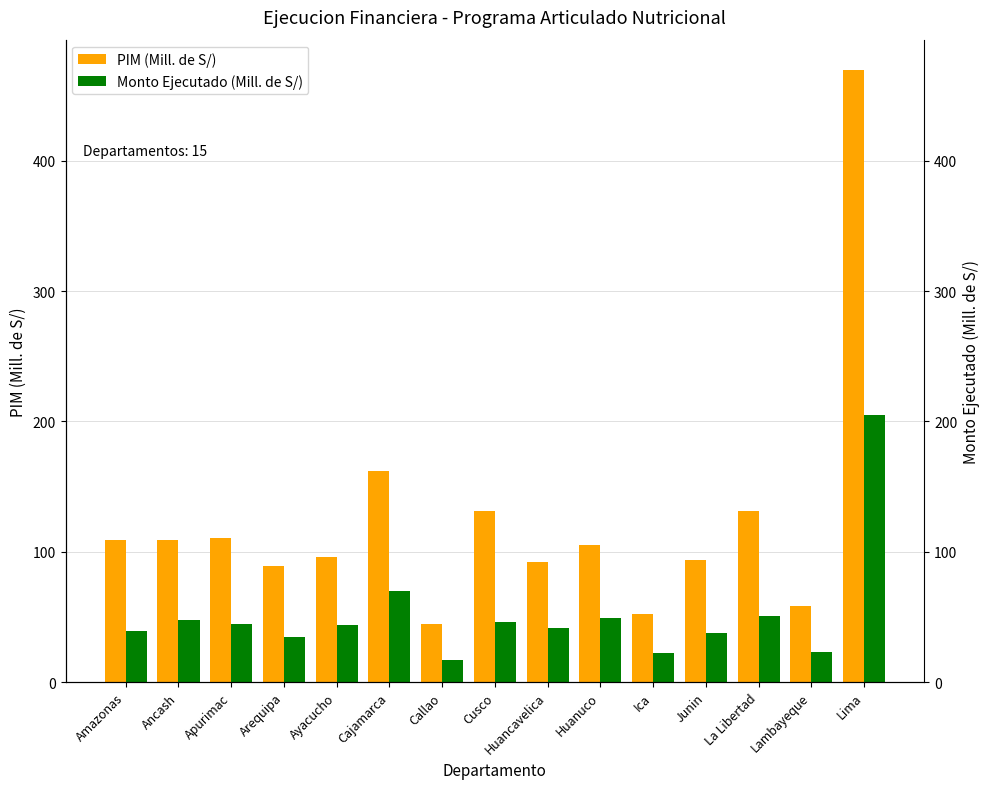

What position from the right is Junin?

4